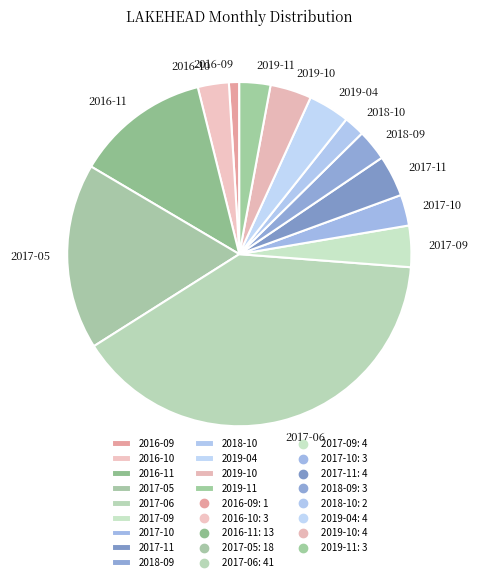

The 2019-04 slice represents 4% of the pie. True or false?

True